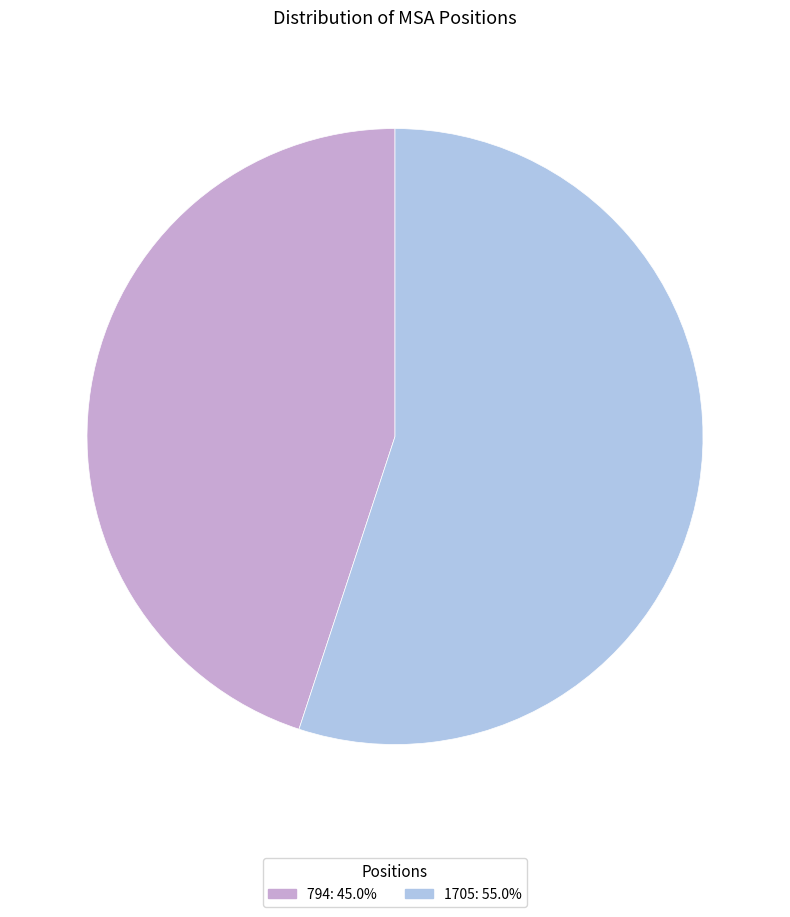

Does any single category account for the majority?

Yes